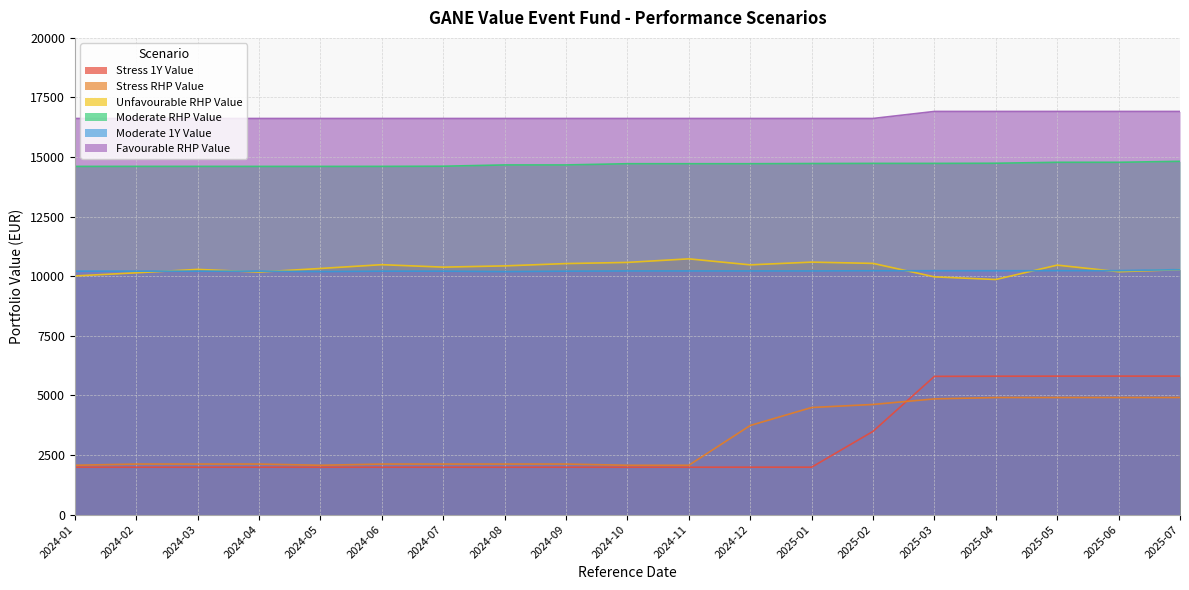

True or false: Stress 1Y Value has a value of 1986.4 at 2024-08.

True